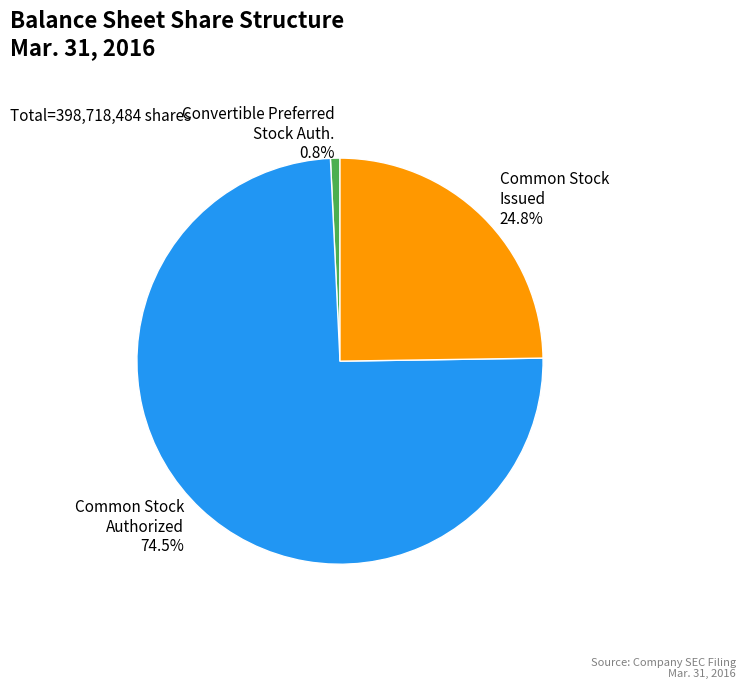

Approximately how many times larger is the value at Common Stock Authorized compared to Common Stock Issued?

3.0